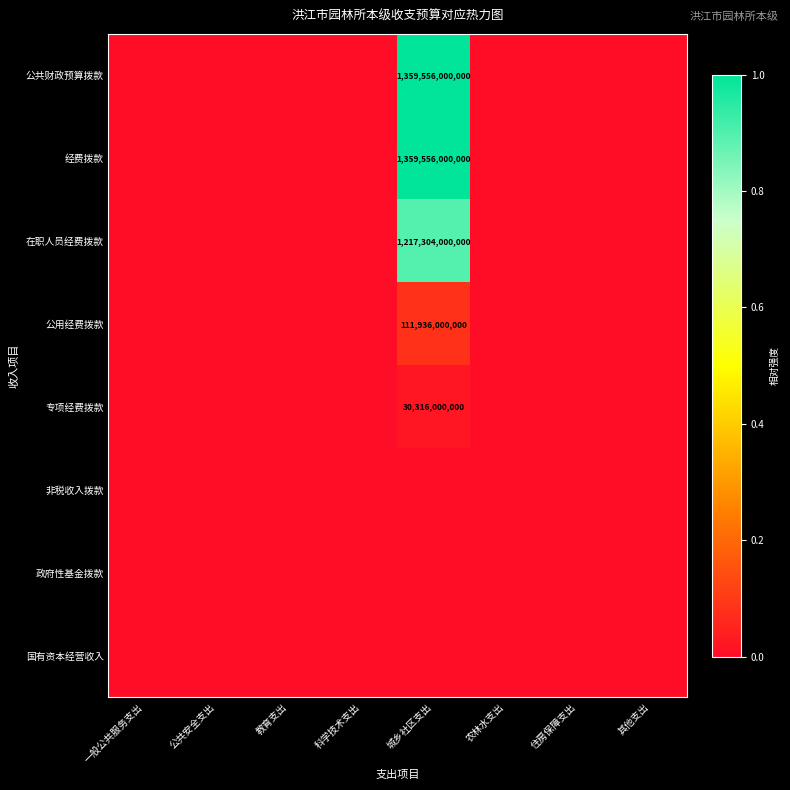

List the labels in order of 经费拨款 value, smallest first.

一般公共服务支出, 公共安全支出, 教育支出, 科学技术支出, 农林水支出, 住房保障支出, 其他支出, 城乡社区支出